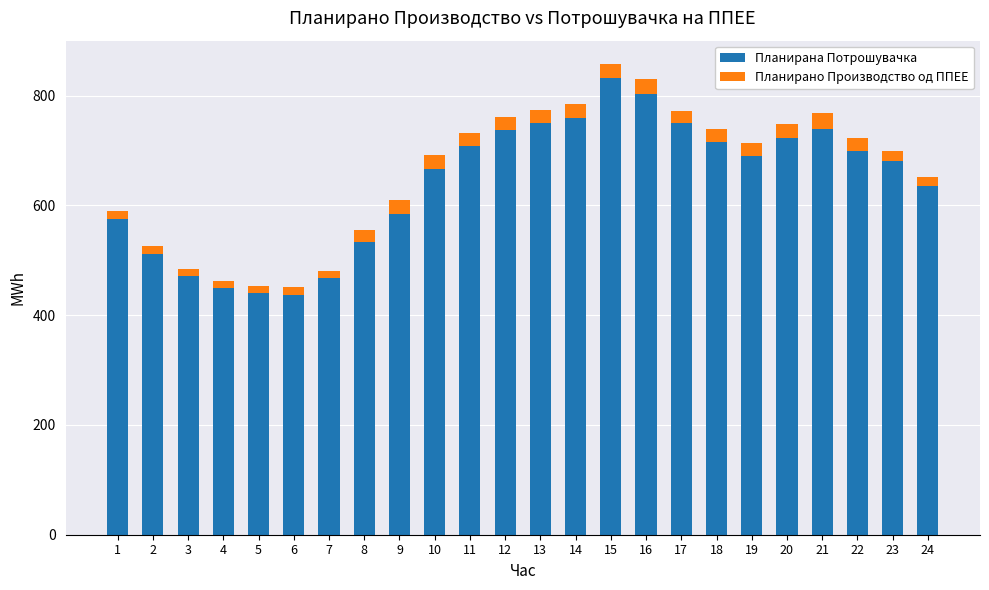

How many values in the Планирана Потрошувачка series are below 690?

12